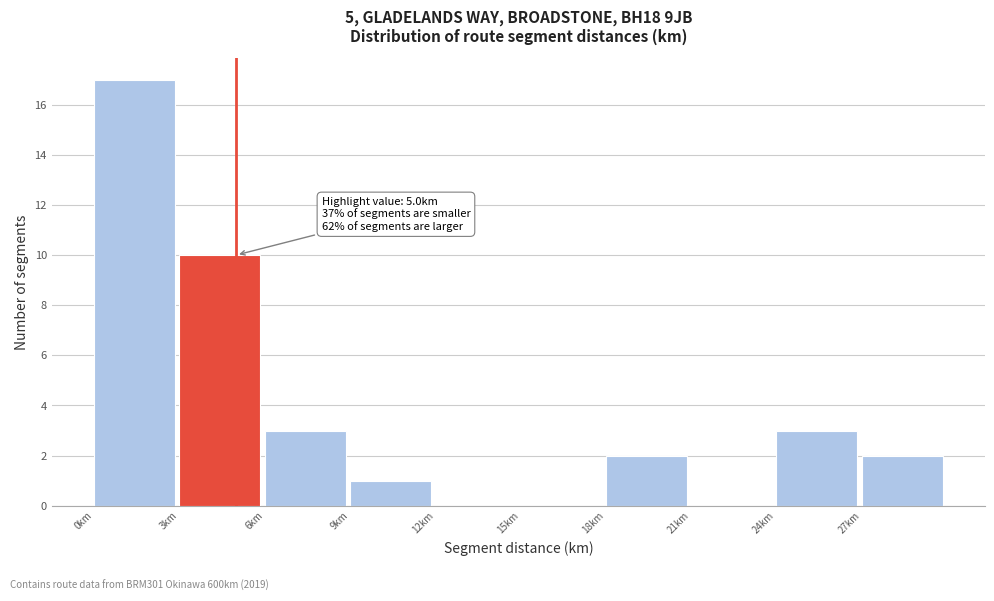

Which range on the x-axis has the tallest bar?

0 to 3